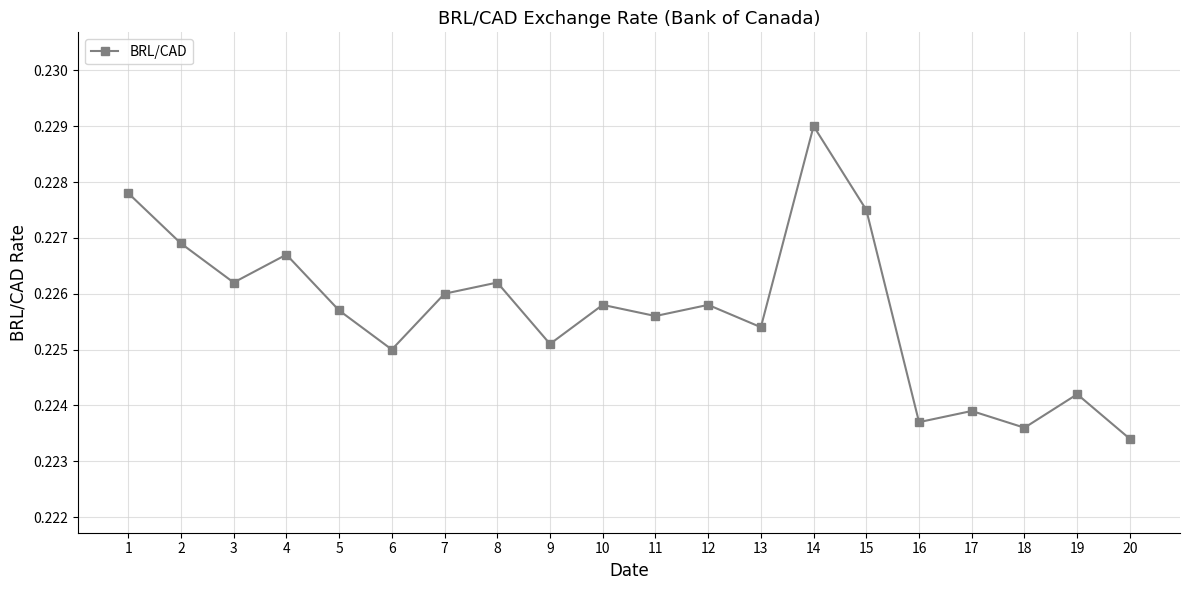

Where is the first local minimum?

3